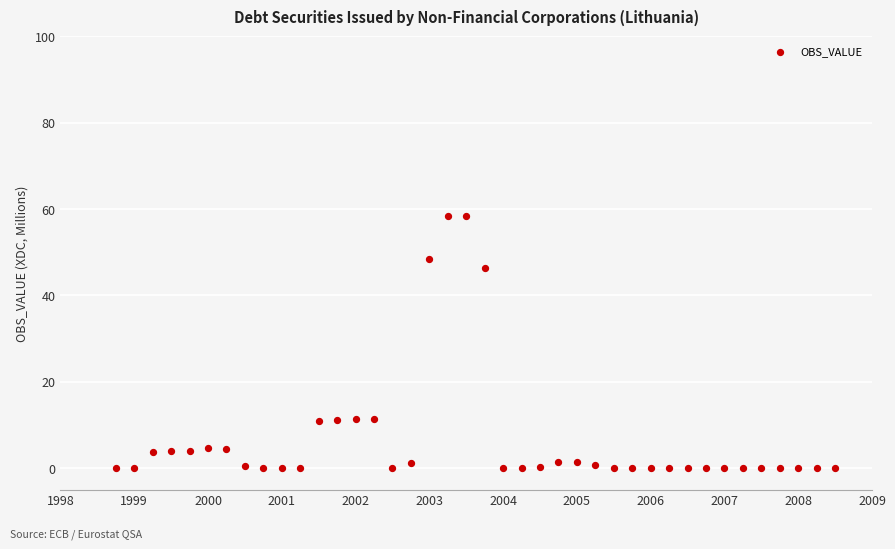

What is the range of X values (max minus min)?

9.8